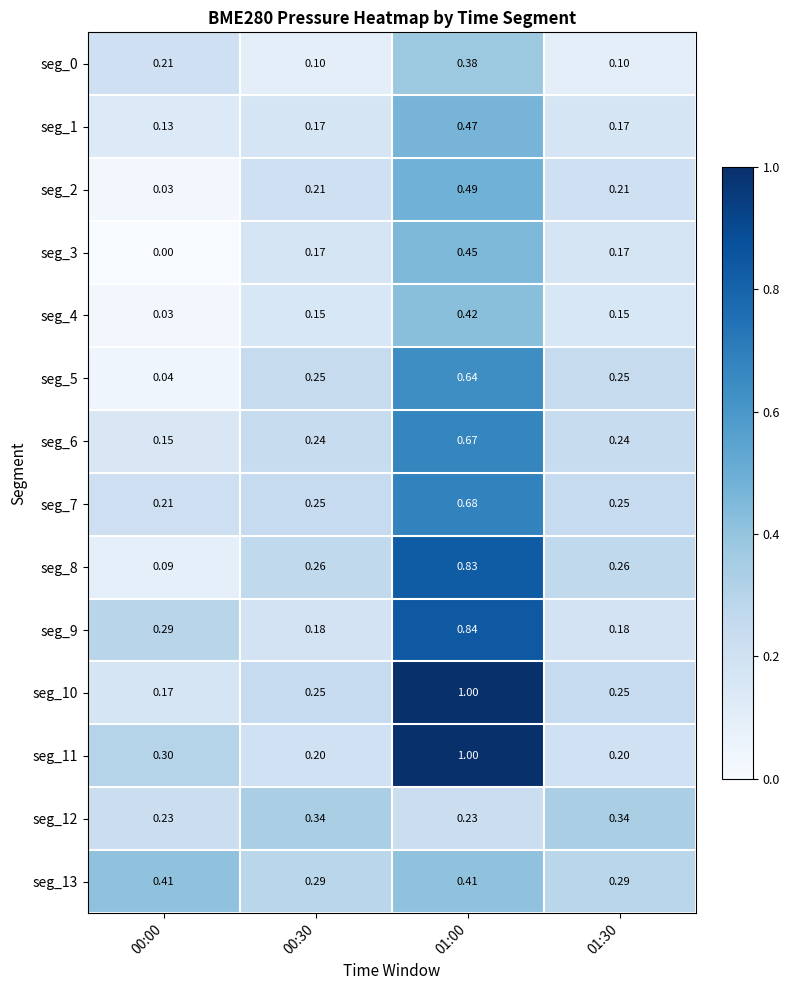

Is the value of seg_0 at 00:30 greater than the value of seg_1 at 00:30?

No